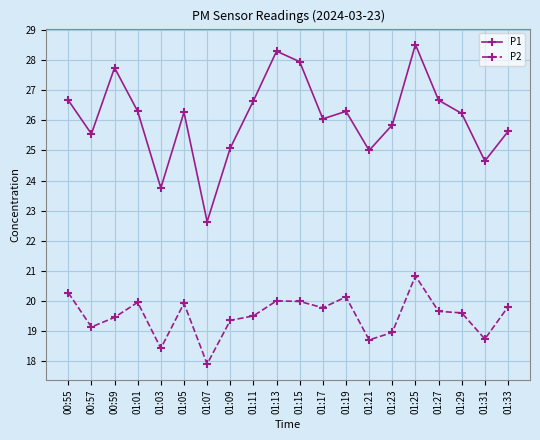

Where is the first local minimum for P1?

00:57